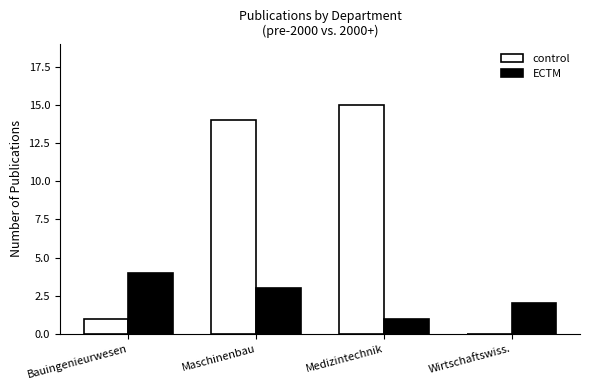

What is the sum of the control values at Maschinenbau and Wirtschaftswiss.?

14